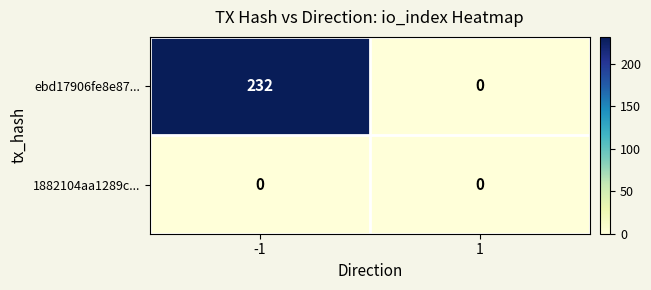

List the labels in order of ebd17906fe8e87... value, smallest first.

1, -1